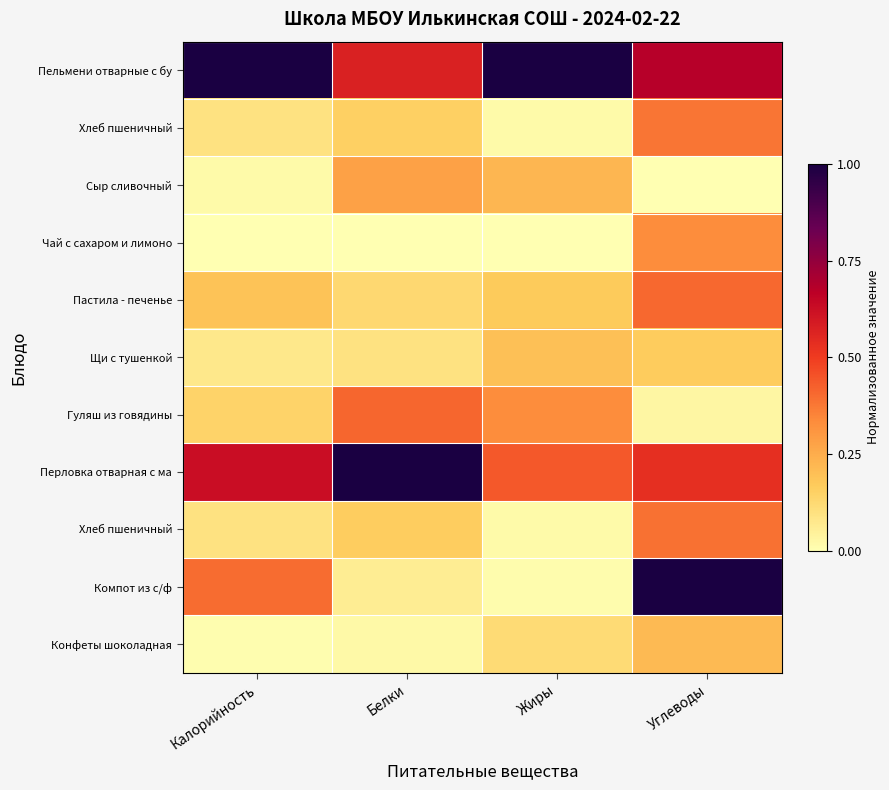

How many data points does each series have?

4